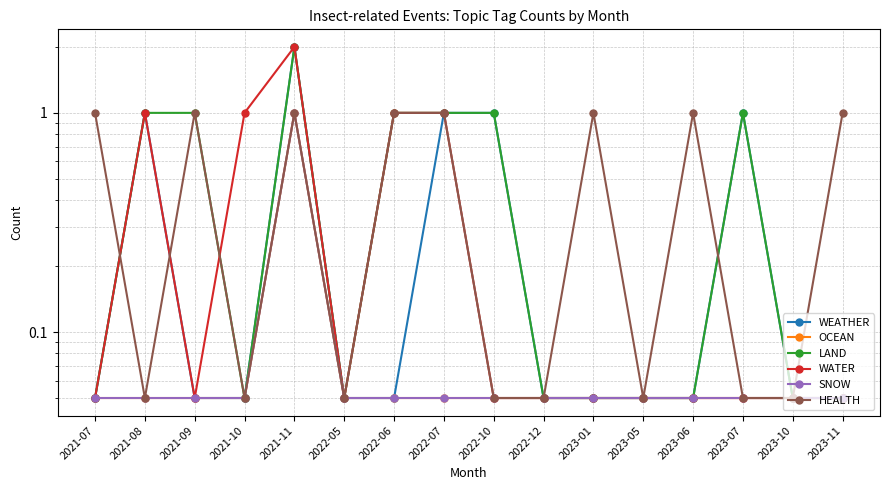

True or false: HEALTH and OCEAN intersect in this chart.

False